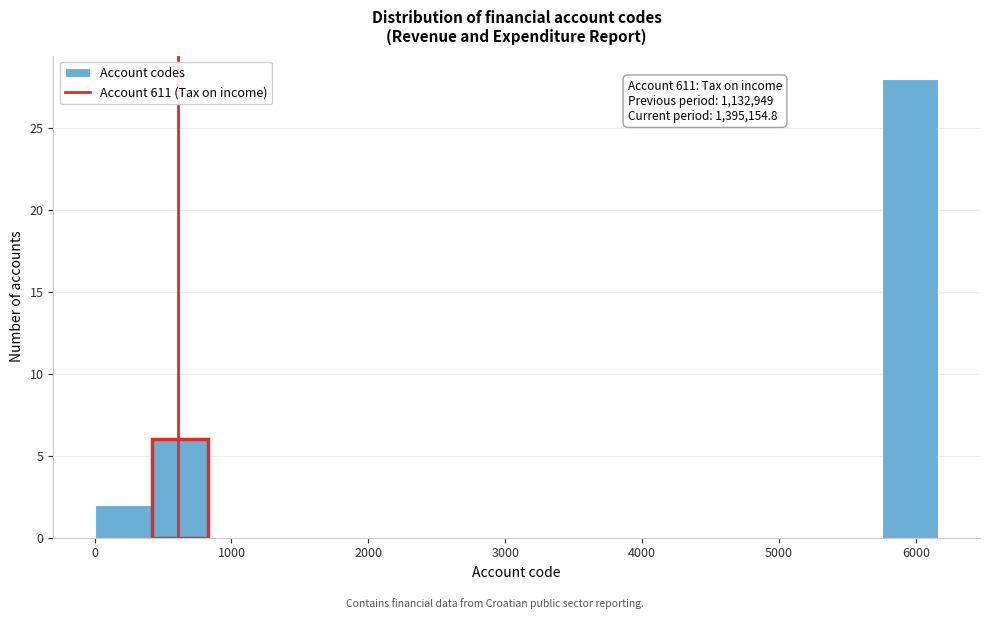

Which range on the x-axis has the tallest bar?

5800 to 6200